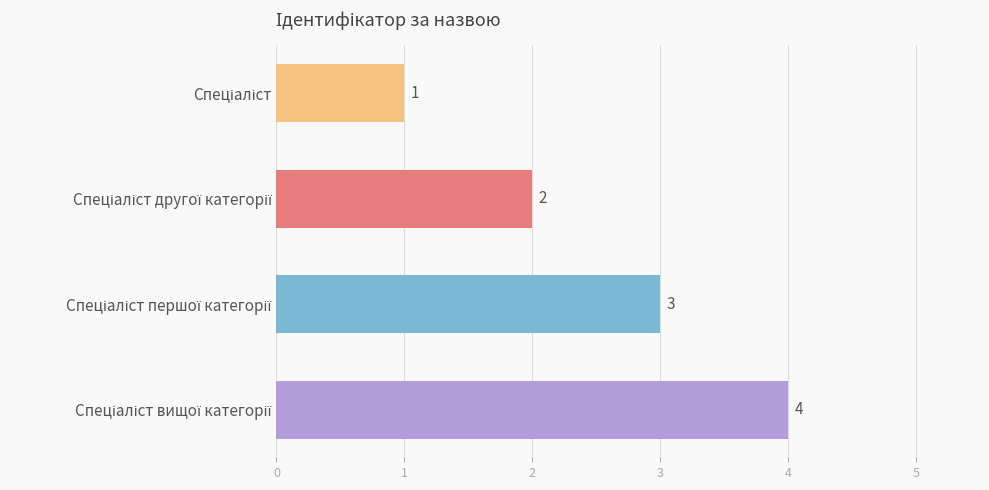

What is the difference between the maximum and minimum values?

3